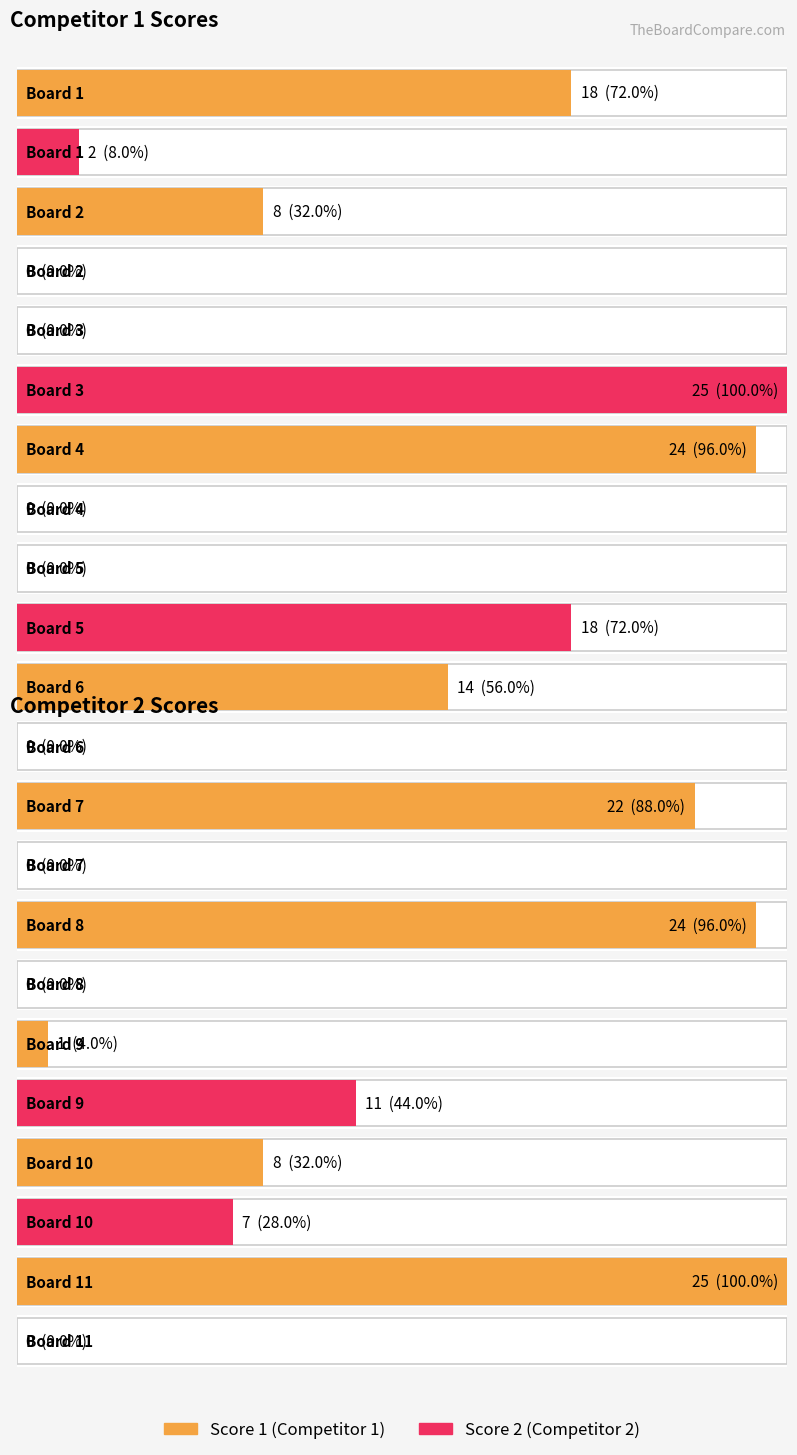

What is the value of the Score 2 point at the 5th from the left?

18